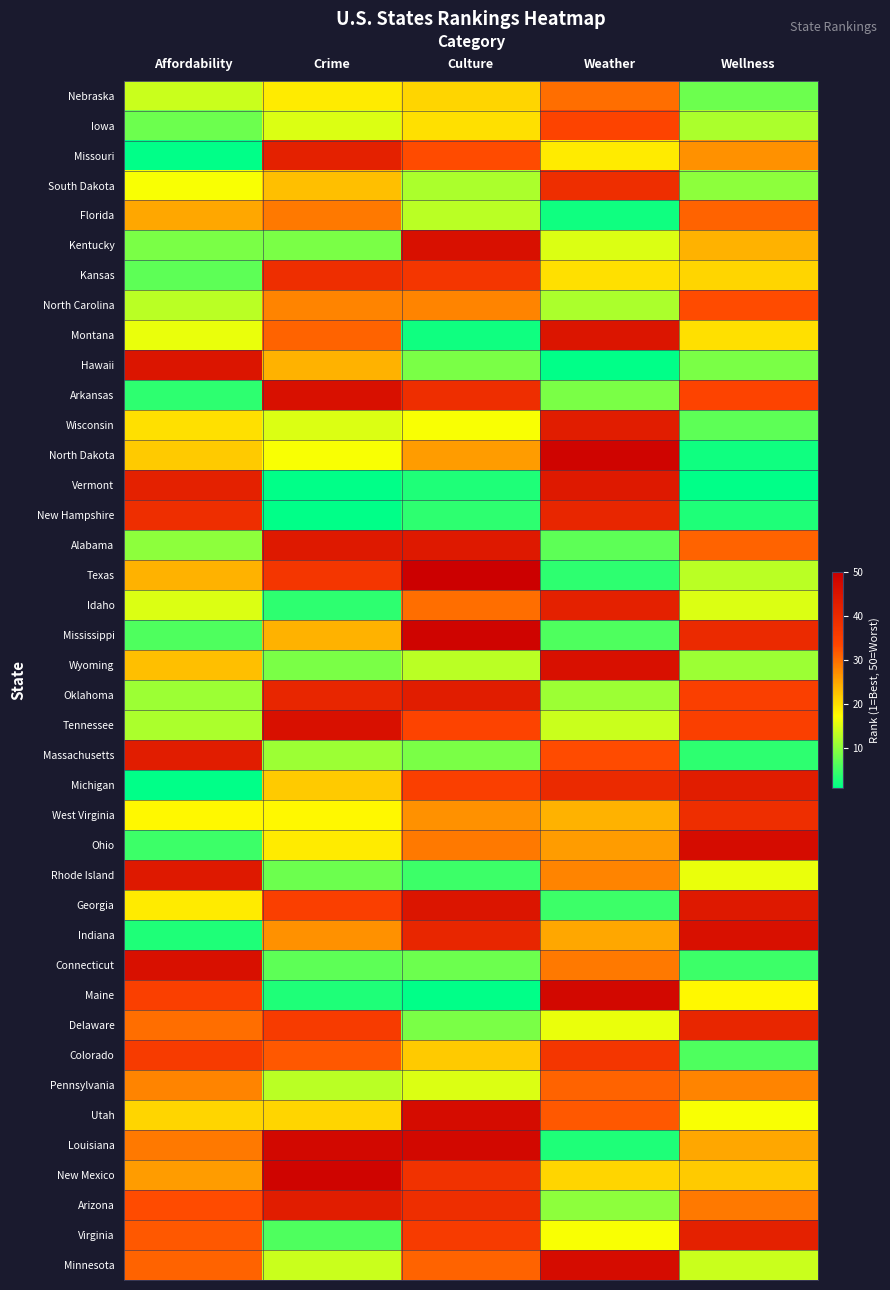

Reading right to left, what are all the values shown in this chart?

Nebraska: Wellness=8	Weather=30	Culture=21	Crime=19	Affordability=14
Iowa: Wellness=12	Weather=34	Culture=20	Crime=15	Affordability=8
Missouri: Wellness=27	Weather=19	Culture=33	Crime=42	Affordability=1
South Dakota: Wellness=10	Weather=39	Culture=12	Crime=23	Affordability=17
Florida: Wellness=31	Weather=2	Culture=13	Crime=29	Affordability=25
Kentucky: Wellness=24	Weather=15	Culture=46	Crime=9	Affordability=9
Kansas: Wellness=21	Weather=20	Culture=37	Crime=39	Affordability=7
North Carolina: Wellness=33	Weather=12	Culture=28	Crime=28	Affordability=13
Montana: Wellness=20	Weather=45	Culture=2	Crime=31	Affordability=16
Hawaii: Wellness=9	Weather=1	Culture=9	Crime=24	Affordability=45
Arkansas: Wellness=34	Weather=9	Culture=39	Crime=46	Affordability=4
Wisconsin: Wellness=7	Weather=43	Culture=17	Crime=15	Affordability=20
North Dakota: Wellness=2	Weather=49	Culture=26	Crime=17	Affordability=22
Vermont: Wellness=1	Weather=44	Culture=3	Crime=1	Affordability=42
New Hampshire: Wellness=3	Weather=41	Culture=4	Crime=1	Affordability=39
Alabama: Wellness=31	Weather=7	Culture=44	Crime=44	Affordability=10
Texas: Wellness=13	Weather=4	Culture=50	Crime=37	Affordability=24
Idaho: Wellness=15	Weather=42	Culture=30	Crime=4	Affordability=15
Mississippi: Wellness=40	Weather=6	Culture=49	Crime=24	Affordability=6
Wyoming: Wellness=11	Weather=46	Culture=13	Crime=9	Affordability=23
Oklahoma: Wellness=35	Weather=11	Culture=43	Crime=41	Affordability=11
Tennessee: Wellness=35	Weather=14	Culture=34	Crime=46	Affordability=12
Massachusetts: Wellness=4	Weather=33	Culture=9	Crime=11	Affordability=43
Michigan: Wellness=43	Weather=40	Culture=35	Crime=22	Affordability=1
West Virginia: Wellness=39	Weather=24	Culture=27	Crime=18	Affordability=18
Ohio: Wellness=47	Weather=26	Culture=29	Crime=19	Affordability=5
Rhode Island: Wellness=16	Weather=28	Culture=5	Crime=8	Affordability=44
Georgia: Wellness=44	Weather=5	Culture=45	Crime=35	Affordability=19
Indiana: Wellness=46	Weather=25	Culture=41	Crime=27	Affordability=3
Connecticut: Wellness=5	Weather=29	Culture=8	Crime=7	Affordability=46
Maine: Wellness=18	Weather=48	Culture=1	Crime=3	Affordability=35
Delaware: Wellness=41	Weather=16	Culture=9	Crime=36	Affordability=30
Colorado: Wellness=6	Weather=37	Culture=22	Crime=32	Affordability=36
Pennsylvania: Wellness=28	Weather=31	Culture=15	Crime=13	Affordability=28
Utah: Wellness=17	Weather=32	Culture=47	Crime=21	Affordability=21
Louisiana: Wellness=25	Weather=3	Culture=48	Crime=48	Affordability=29
New Mexico: Wellness=22	Weather=21	Culture=38	Crime=49	Affordability=26
Arizona: Wellness=29	Weather=10	Culture=39	Crime=43	Affordability=33
Virginia: Wellness=42	Weather=17	Culture=36	Crime=6	Affordability=32
Minnesota: Wellness=14	Weather=47	Culture=31	Crime=14	Affordability=31